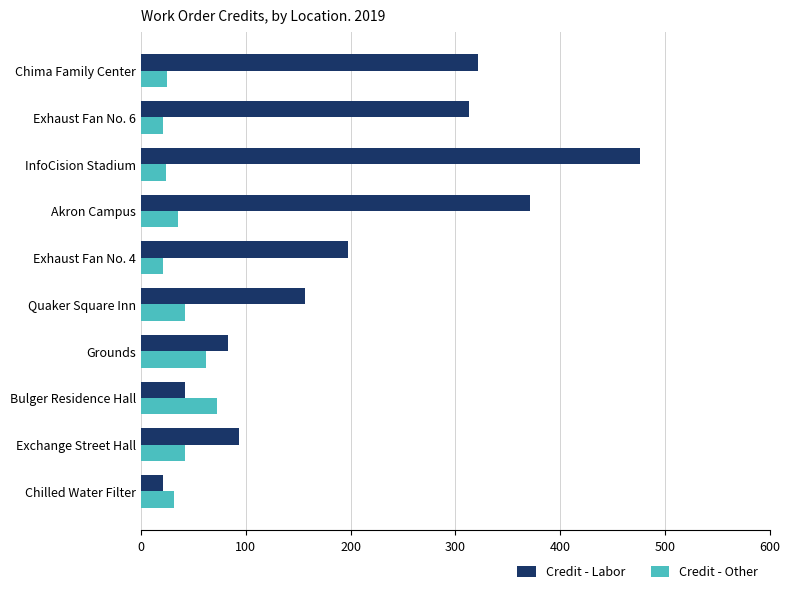

What is the difference between the second highest and second lowest values in the Credit - Other series?

41.1